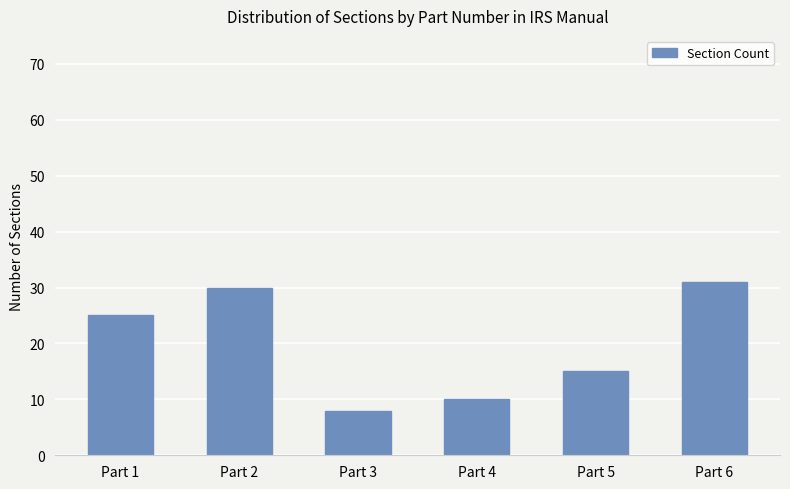

True or false: the data shows 13 at Part 6.

False